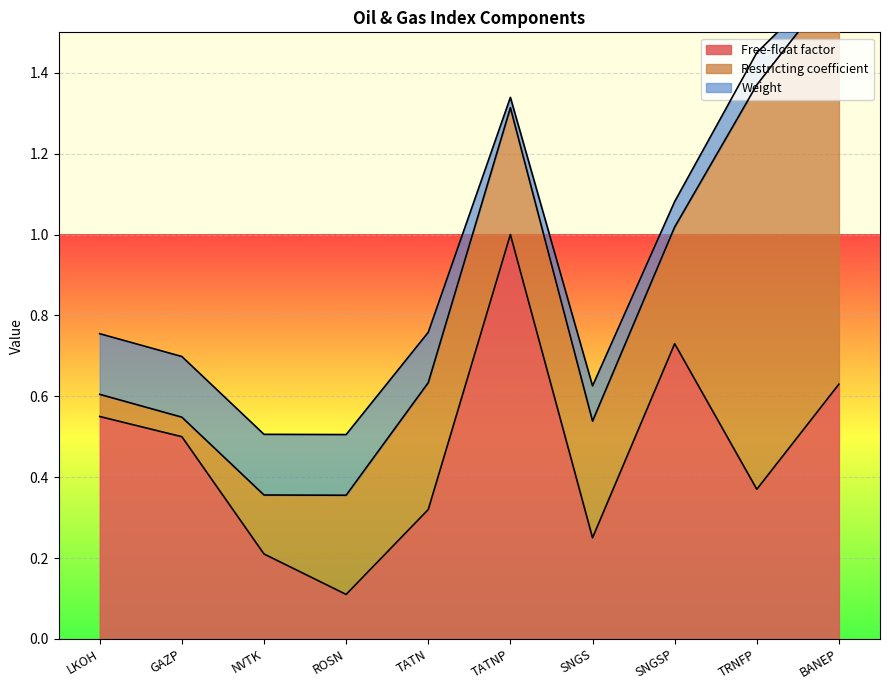

Between LKOH and NVTK, which is larger?

LKOH